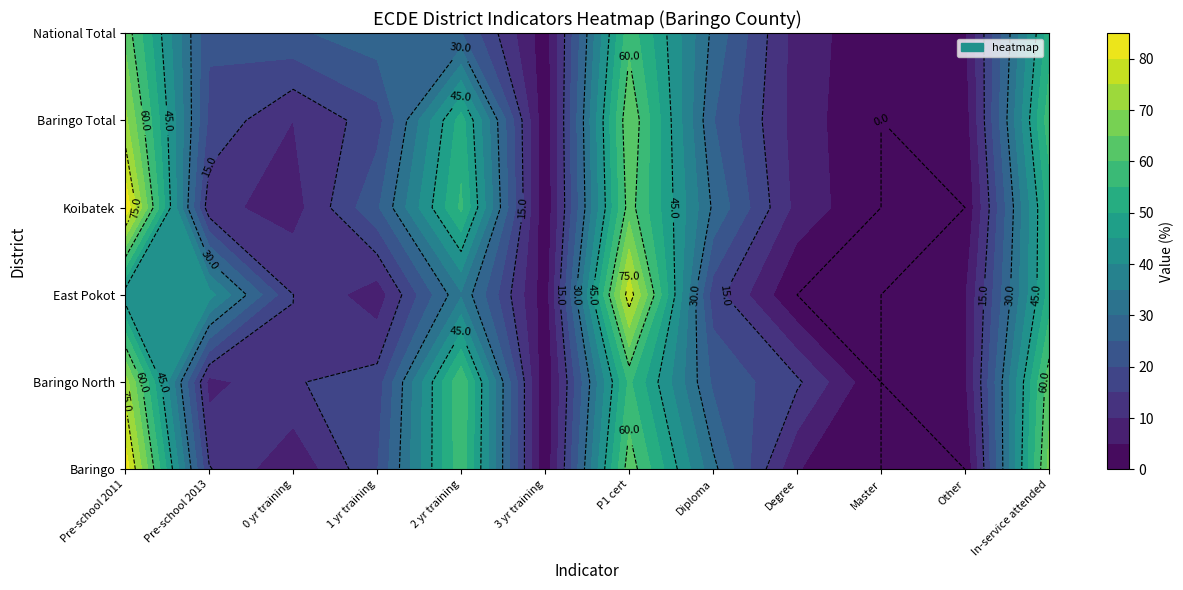

What is the difference between the maximum and minimum values in the Koibatek series?

84.3